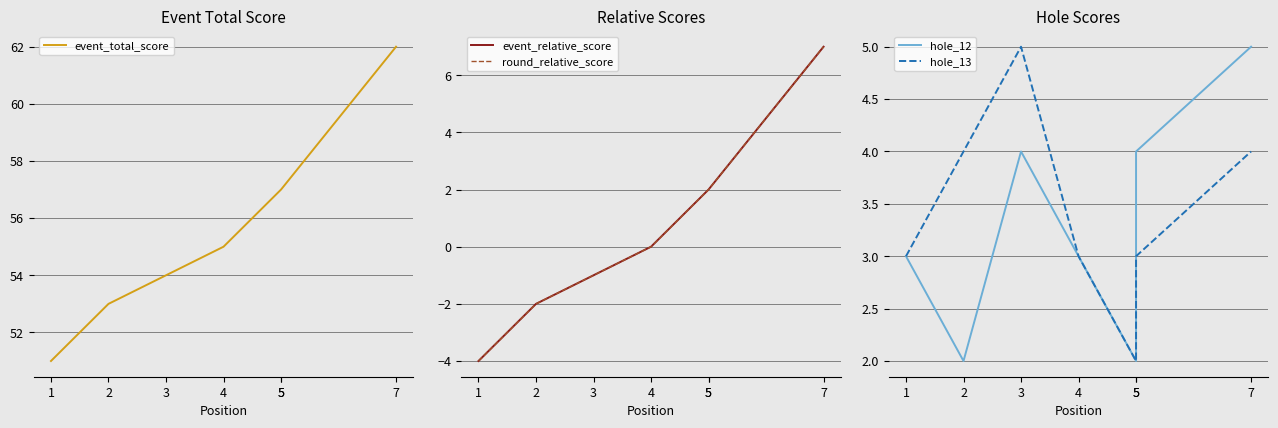

What is the sum of all event_relative_score values?

4